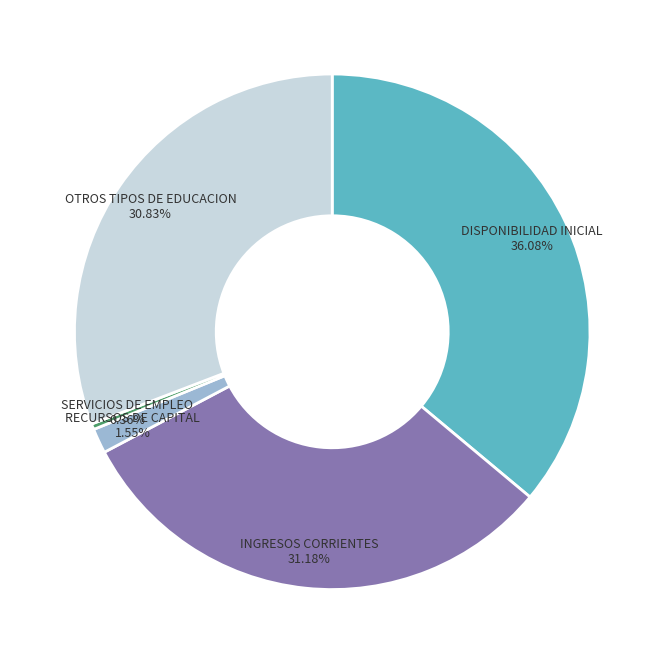

What is the ratio of the value at INGRESOS CORRIENTES to the value at DISPONIBILIDAD INICIAL?

0.9